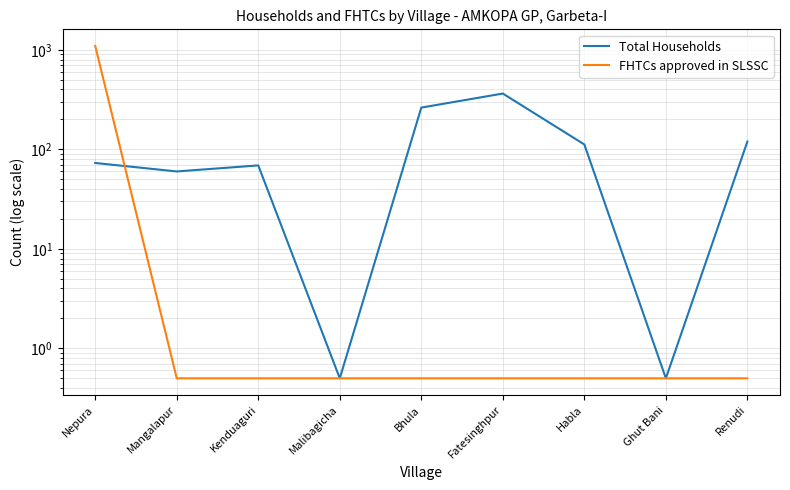

The FHTCs approved in SLSSC series shows 0.8 at Malibagicha. True or false?

False